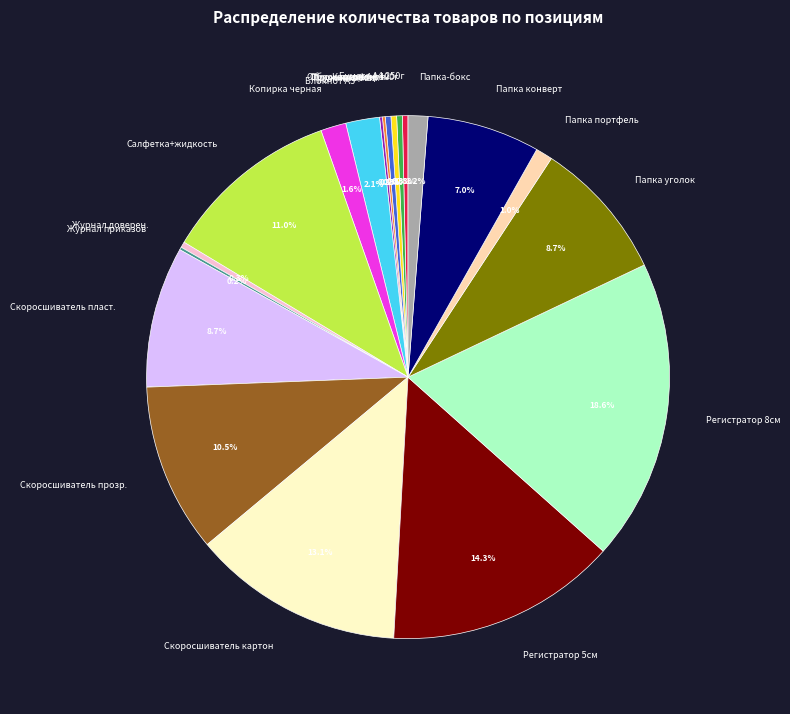

Is there a majority slice in this chart?

No